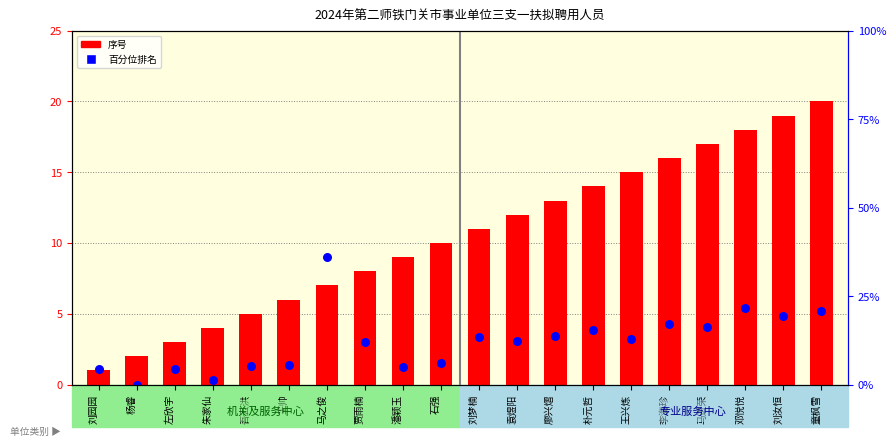

What is the change in value from 王兴炼 to 李海珍?

+1